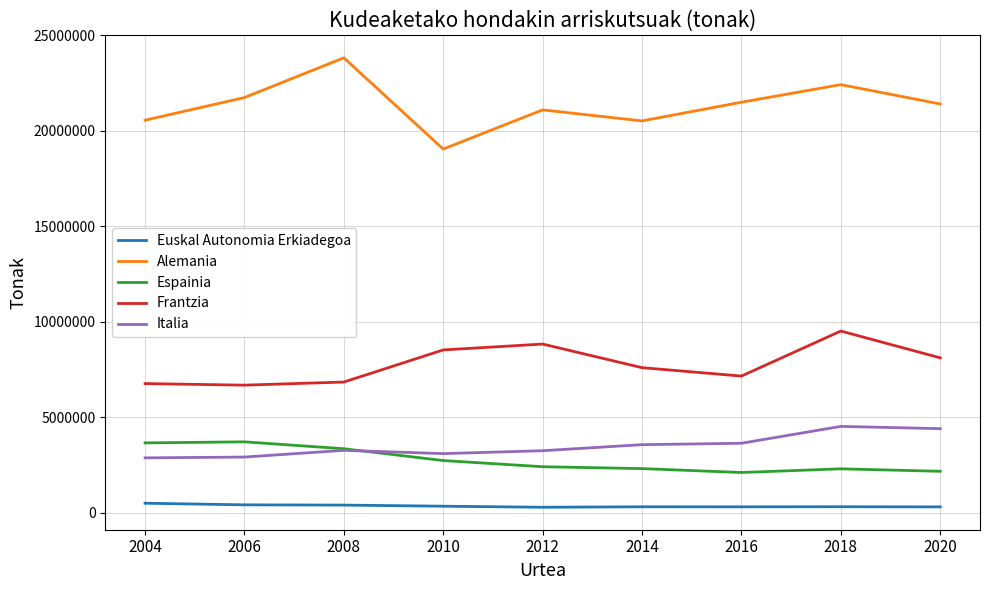

The value of Alemania at 2008 is 23823844.0. True or false?

True